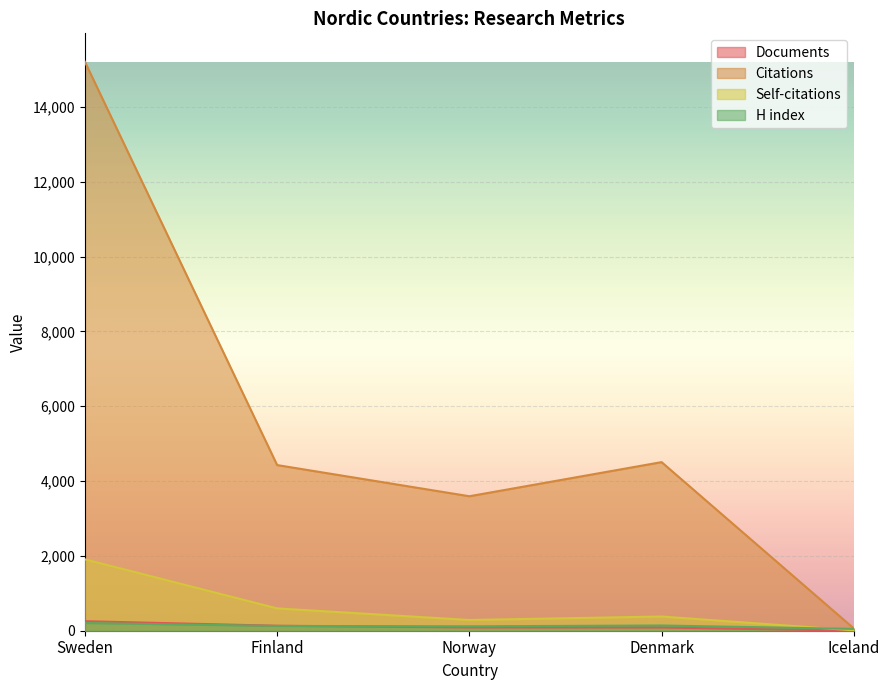

Does the chart display data point markers on the line(s)?

No